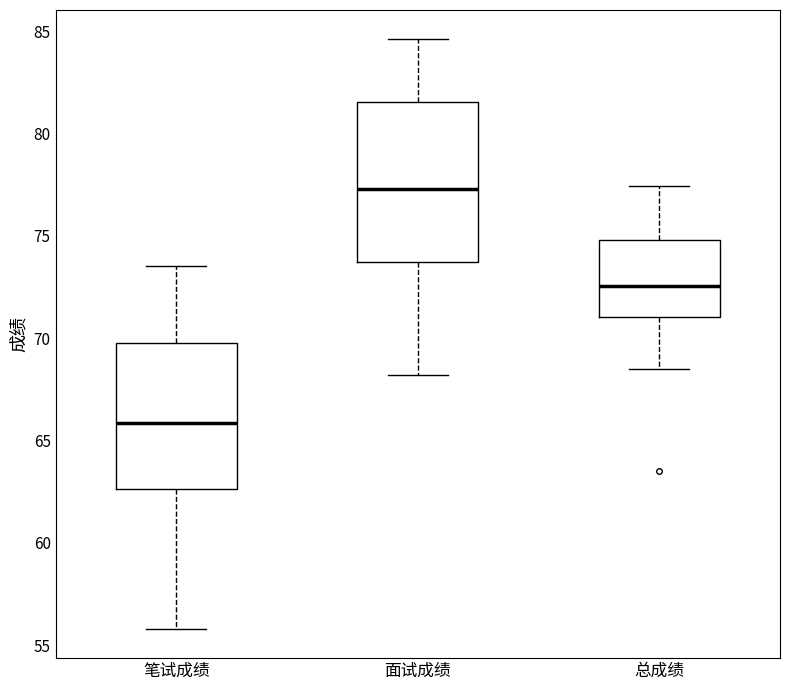

Reading left to right, read every box against the y-axis: the position of its median line, the range the box covers, and the ends of its whiskers. The values are not printed on the chart, so give them approximately, as read against the axis.

笔试成绩: median 66.0, box 62.5 to 70.0, whiskers 56.0 to 73.5
面试成绩: median 77.5, box 73.5 to 81.5, whiskers 68.0 to 84.5
总成绩: median 72.5, box 71.0 to 75.0, whiskers 68.5 to 77.5